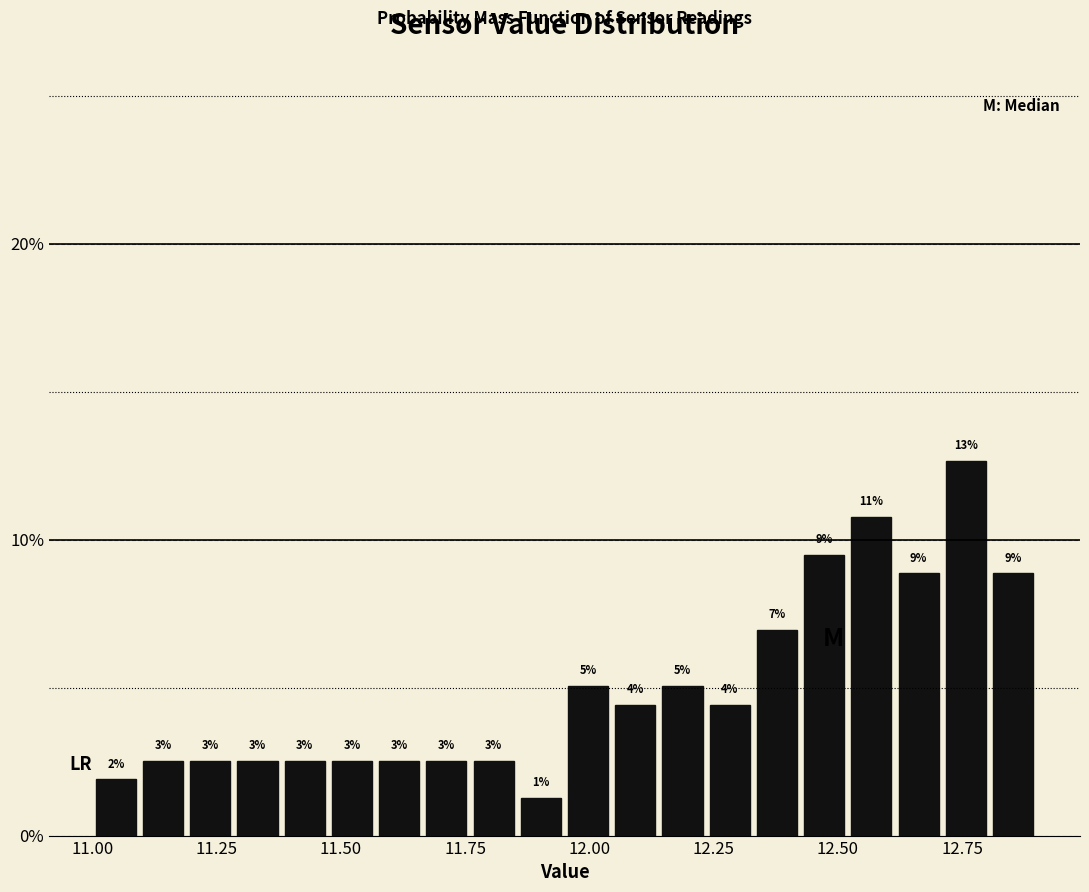

Around what value on the x-axis is the tallest bar? Give the approximate position of its centre, as read against the axis.

12.75